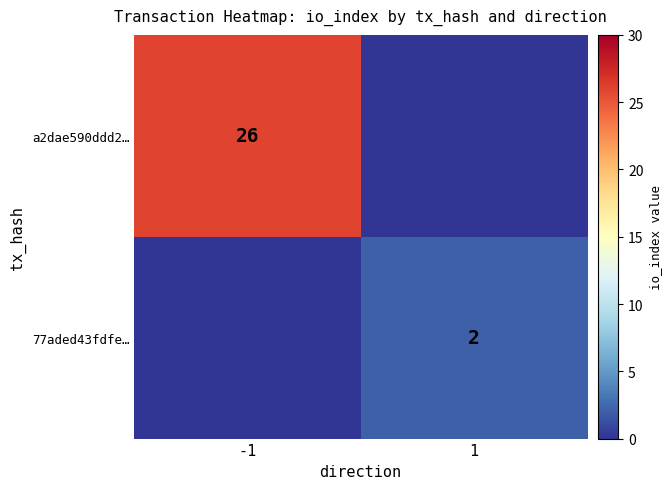

The 77aded43fdfe… series shows 3 at 1. True or false?

False